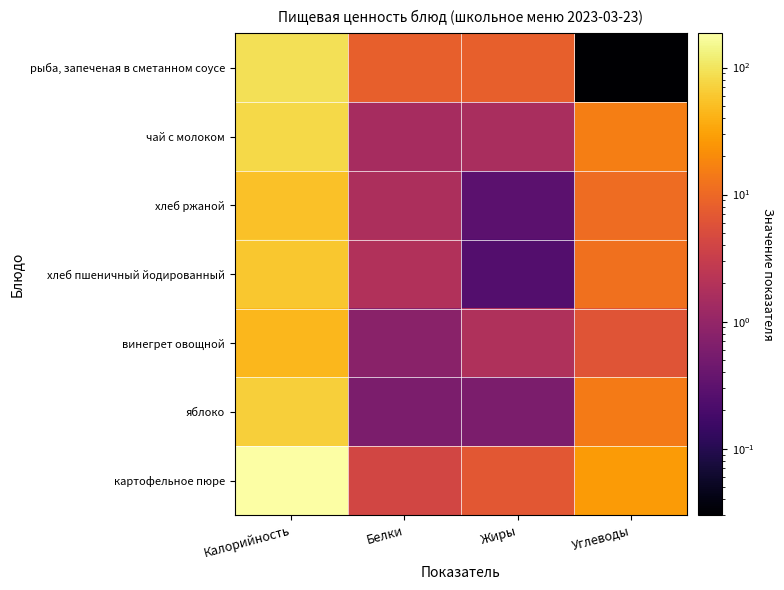

How many series are shown in this chart?

7